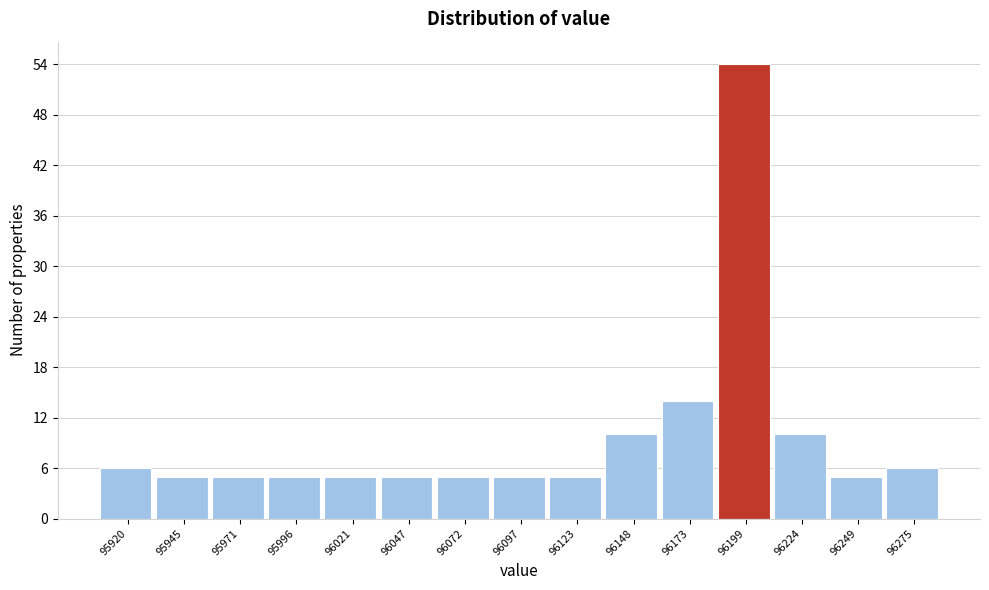

Reading left to right, extract all data points from this chart.

95920=6	95945=5	95971=5	95996=5	96021=5	96047=5	96072=5	96097=5	96123=5	96148=10	96173=14	96199=54	96224=10	96249=5	96275=6